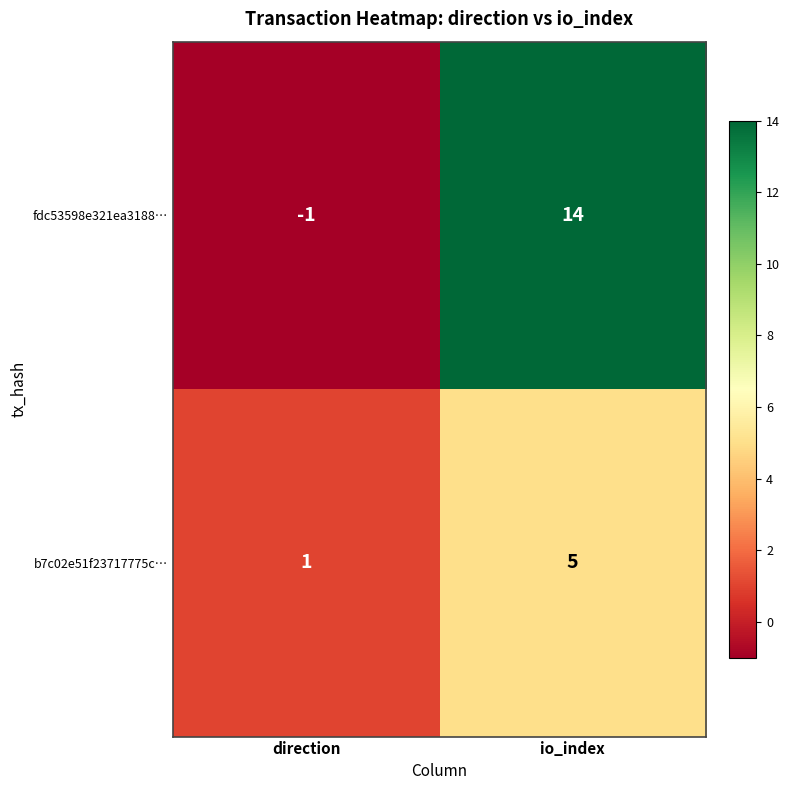

How many negative values does the fdc53598e321ea3188… series have?

1